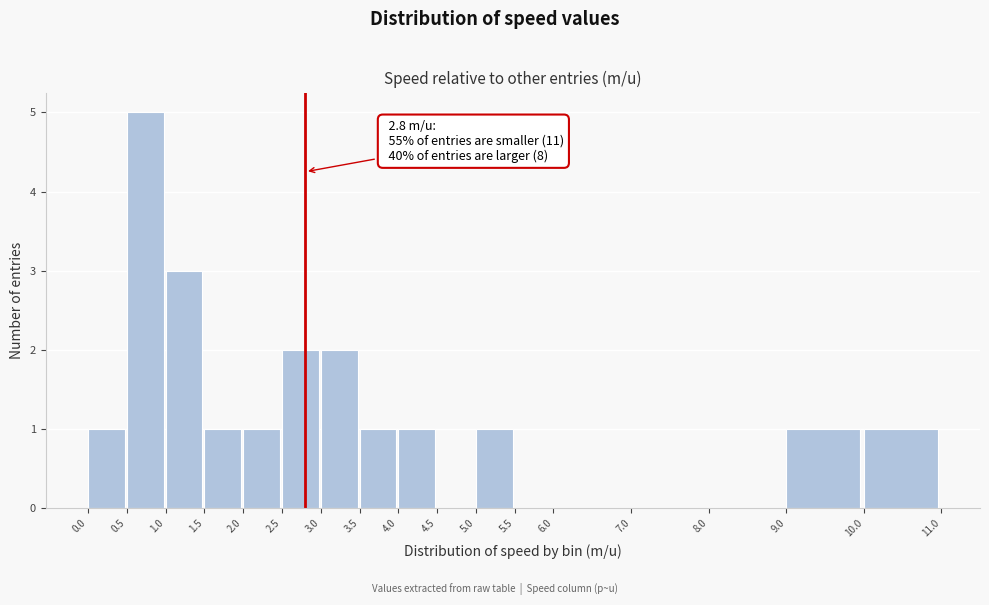

Which range on the x-axis has the tallest bar?

0.5 to 1.0